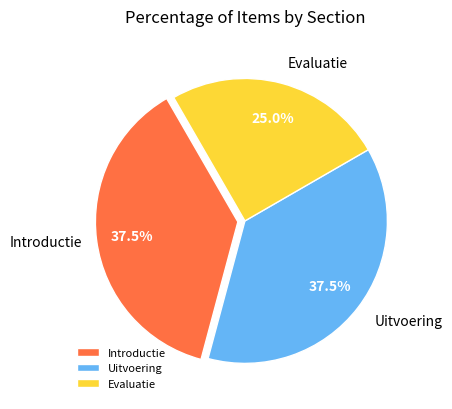

Does any single category account for the majority?

No